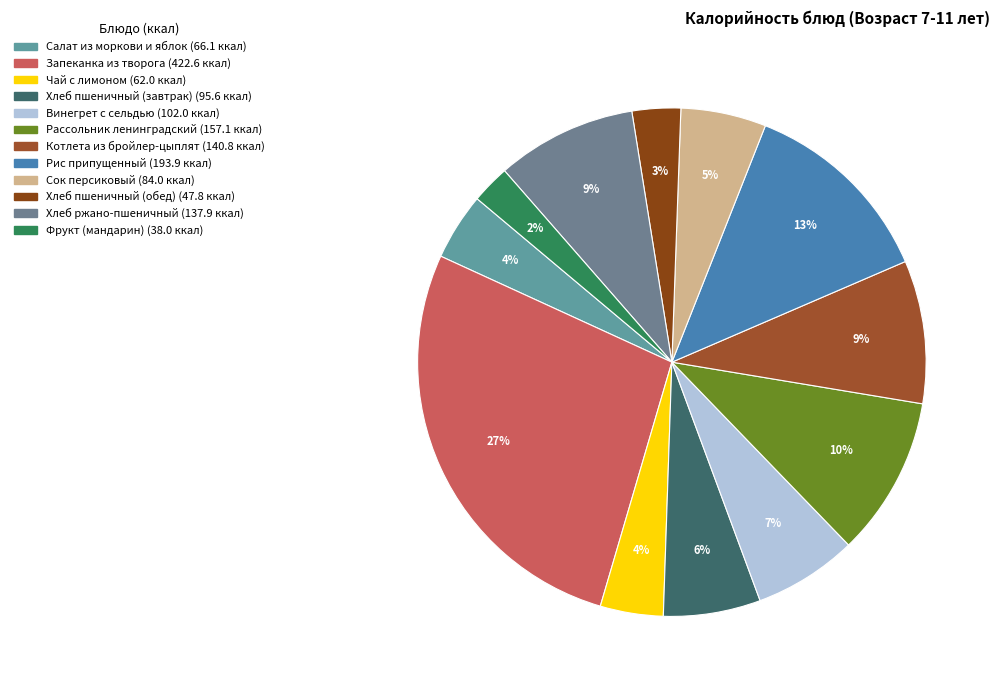

How many slices are in this pie chart?

12